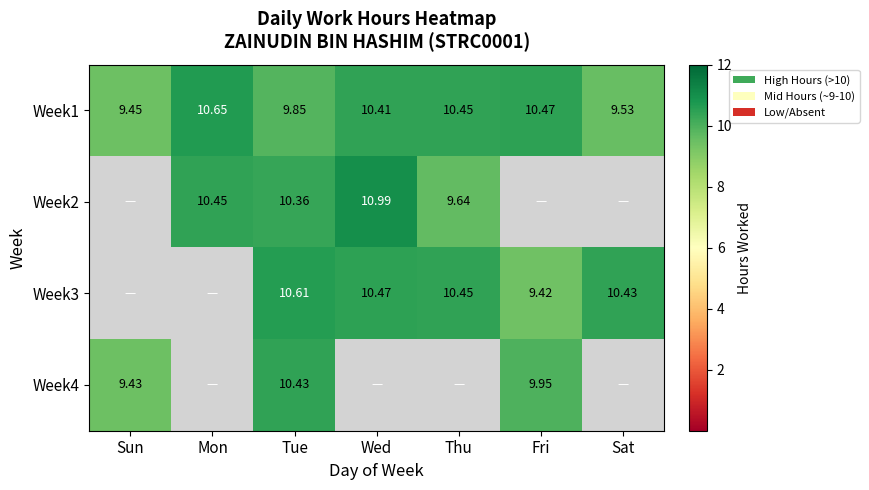

How many values in the Week1 series exceed 10?

4